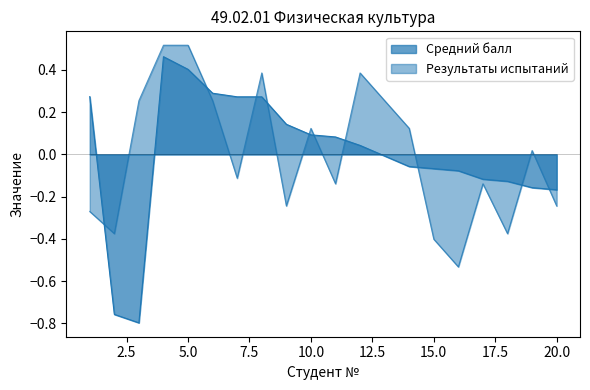

True or false: Результаты испытаний has more than 1 interior local peaks.

True